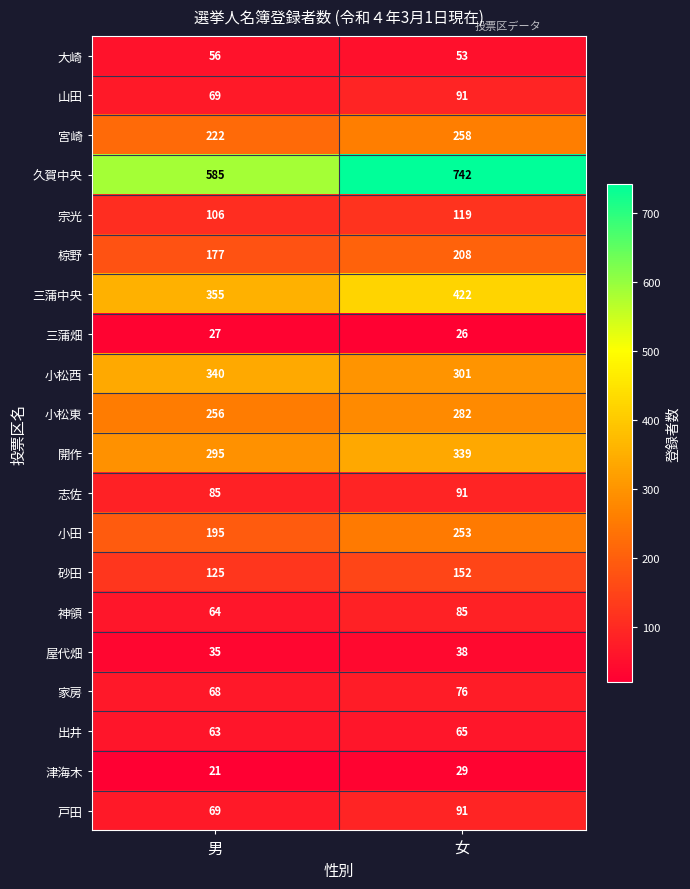

True or false: 神領 has a value of 85 at 女.

True